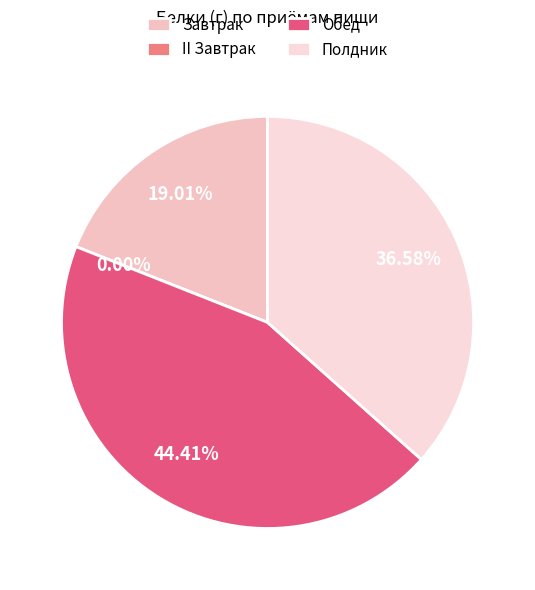

To the nearest percent, what is the difference between the largest and smallest slice percentages?

44%